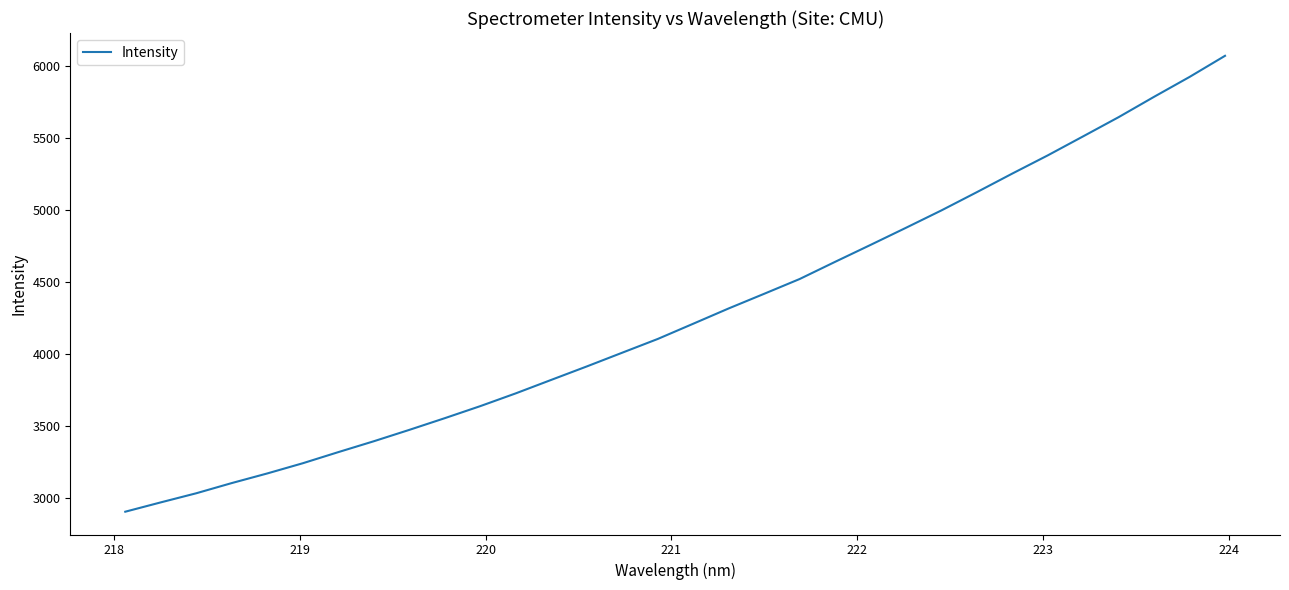

What is the maximum value shown in the chart?

6067.4